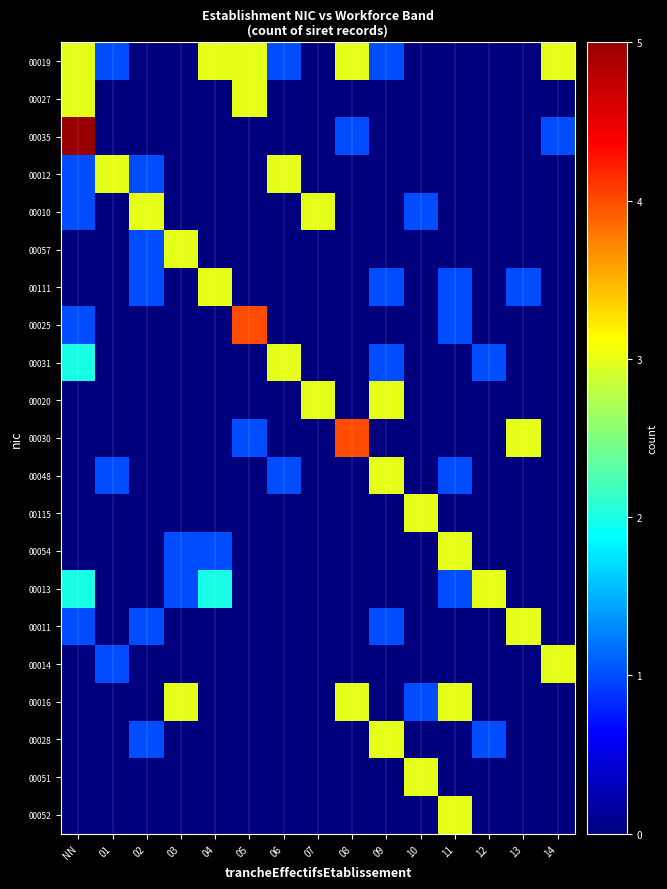

Which label corresponds to the largest value in the chart?

NN